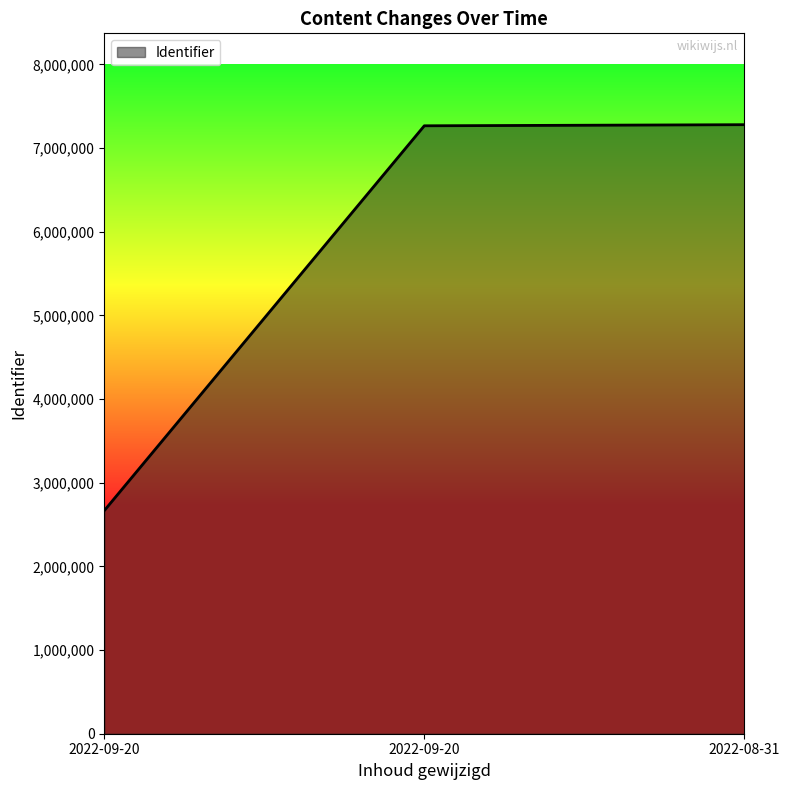

How many series are shown in this chart?

1